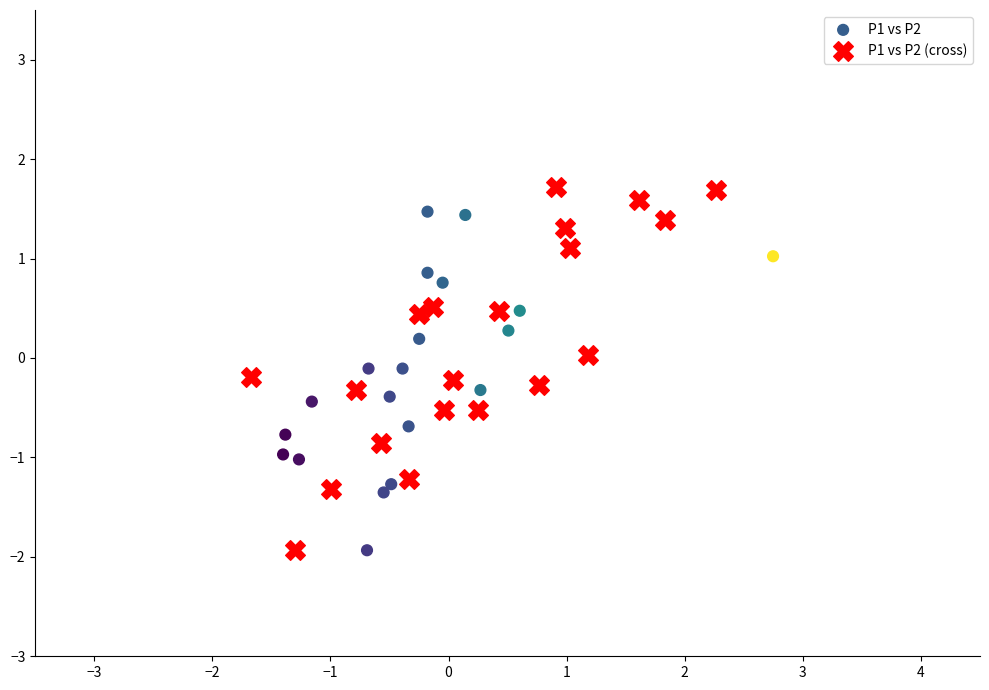

Which series has the widest spread of Y values?

P1 vs P2 (cross)